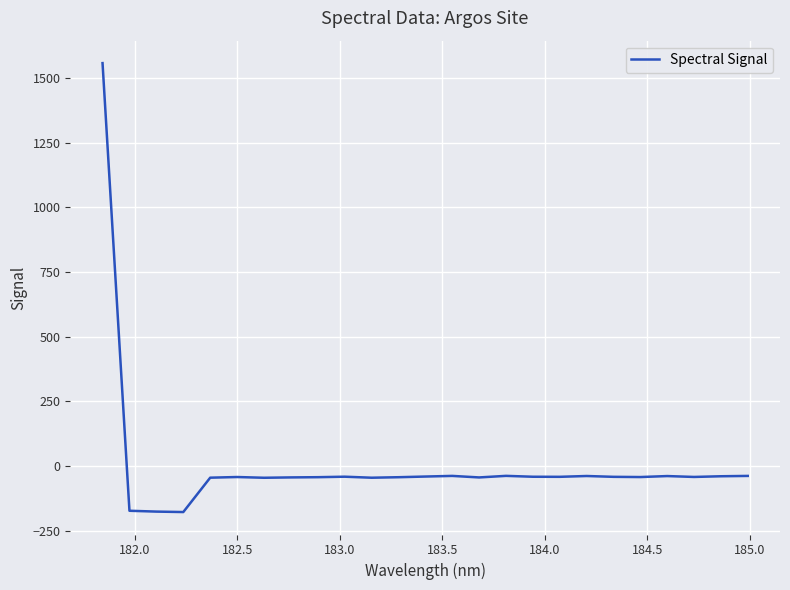

What is the smallest value displayed?

-177.1